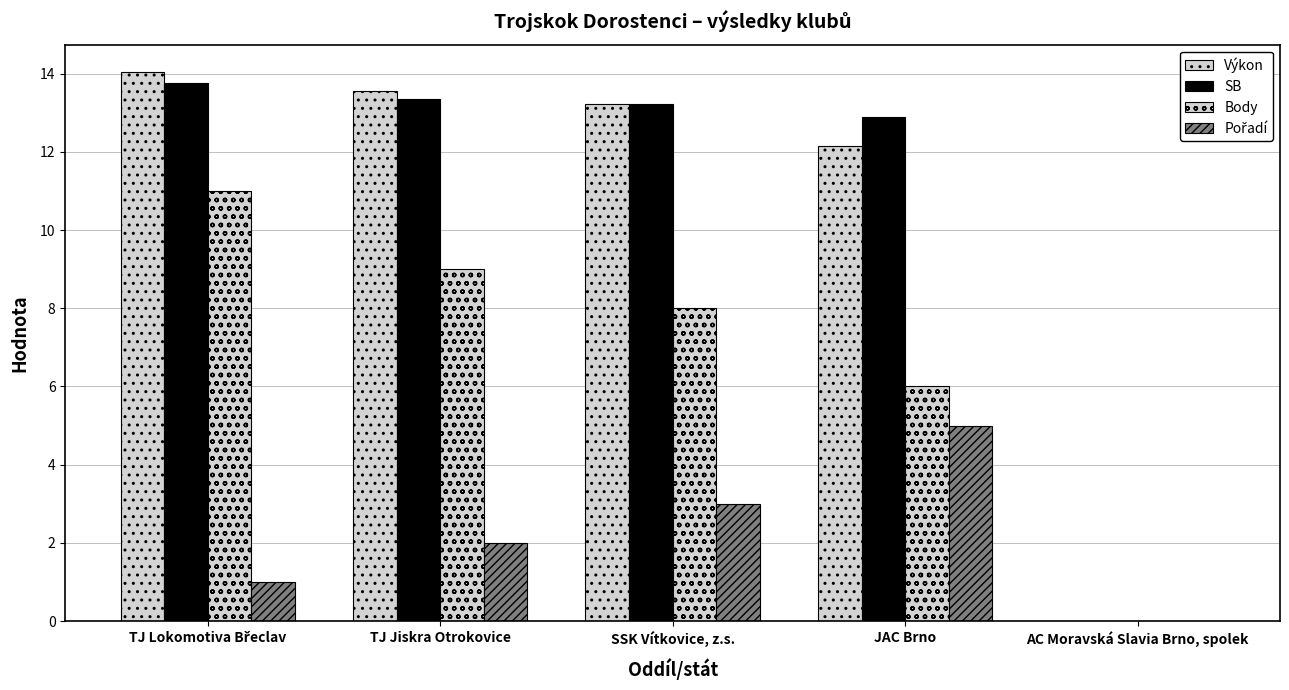

Where is Body nearest to the value 5?

JAC Brno